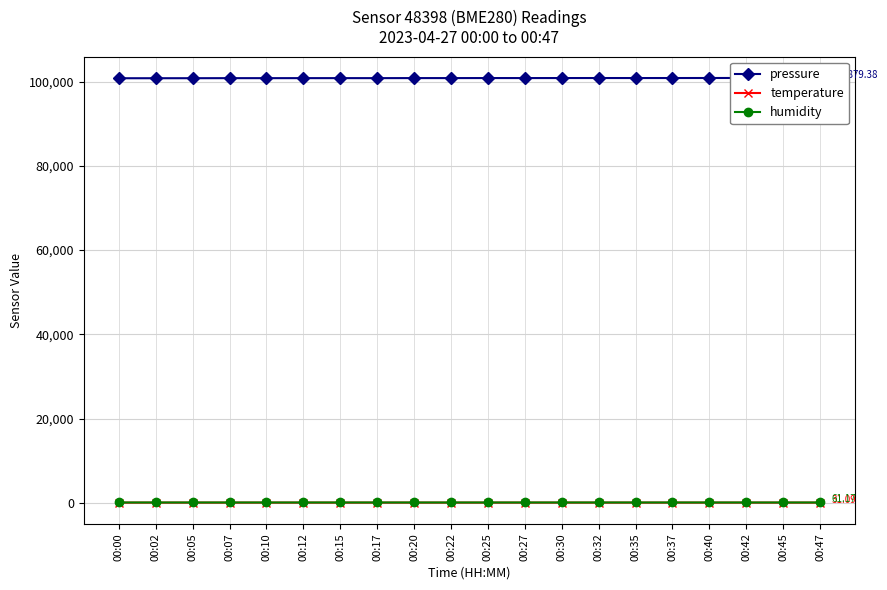

What is the maximum value shown in the chart?

100886.1